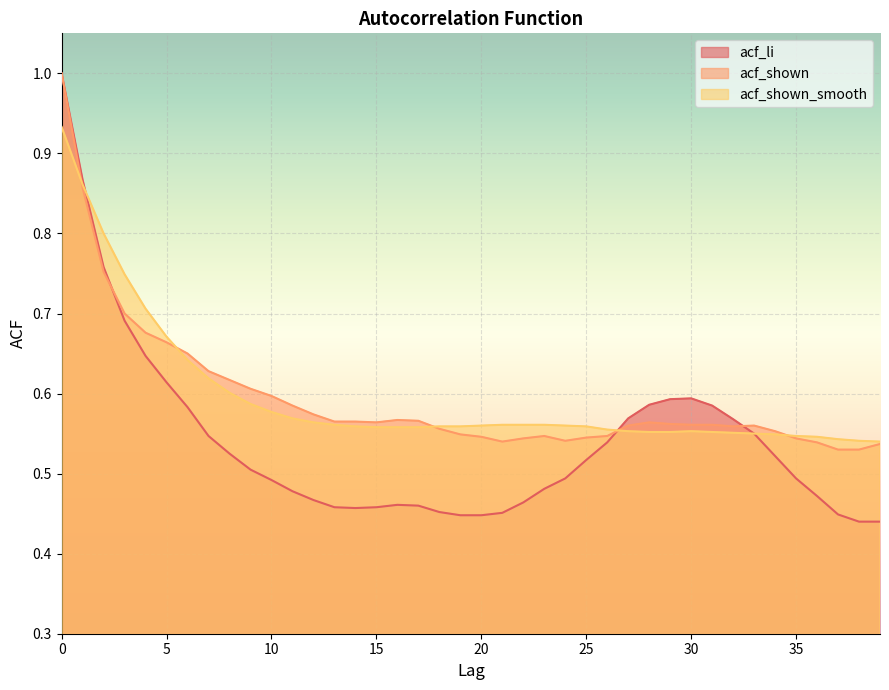

What is the maximum value for acf_shown_smooth?

0.9